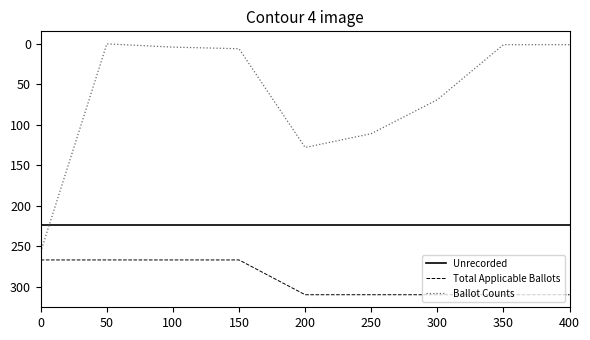

At 300, list the series in order from largest to smallest.

Total Applicable Ballots, Unrecorded, Ballot Counts